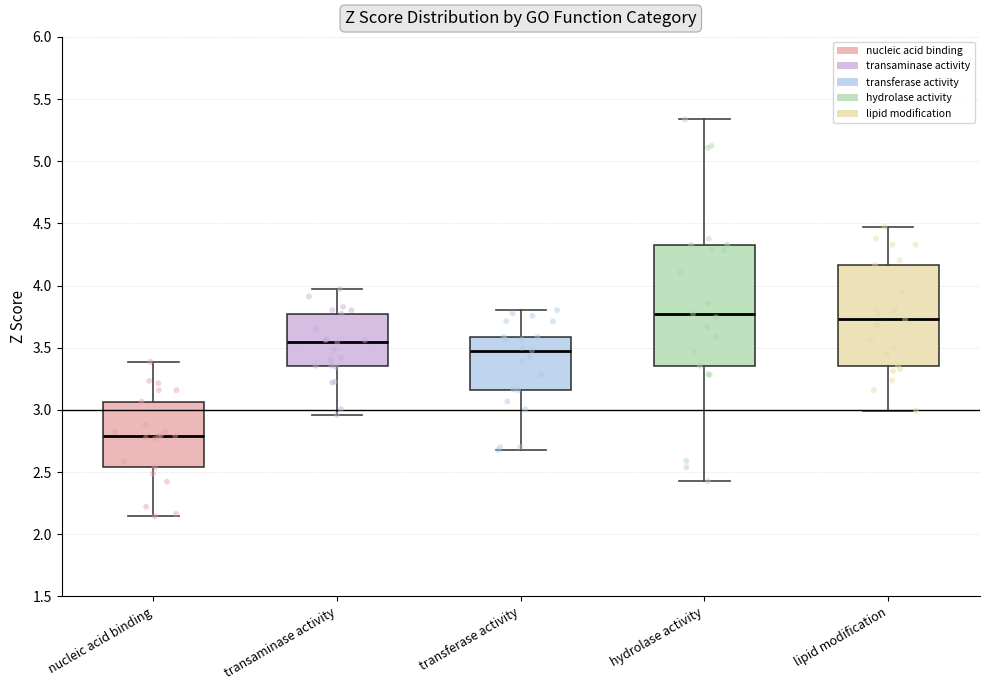

Comparing the boxes themselves (not the whiskers), which one is the tallest?

hydrolase activity